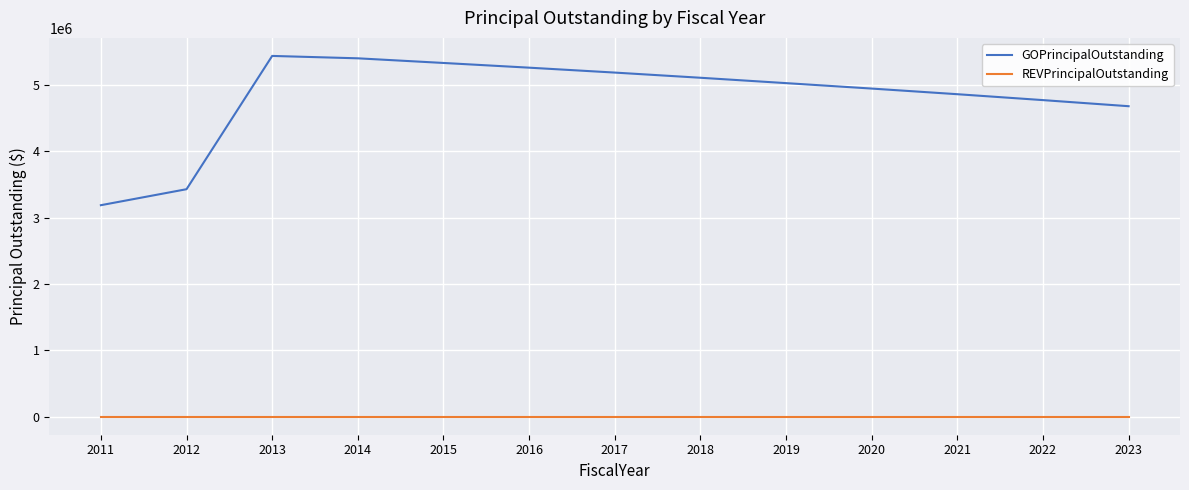

True or false: GOPrincipalOutstanding and REVPrincipalOutstanding intersect in this chart.

False